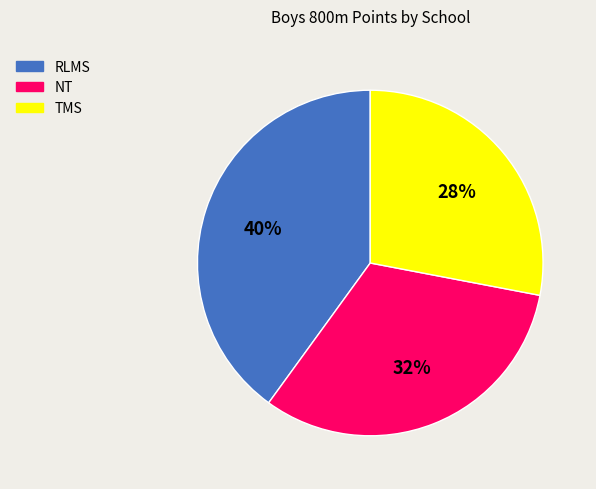

The NT slice represents 18% of the pie. True or false?

False